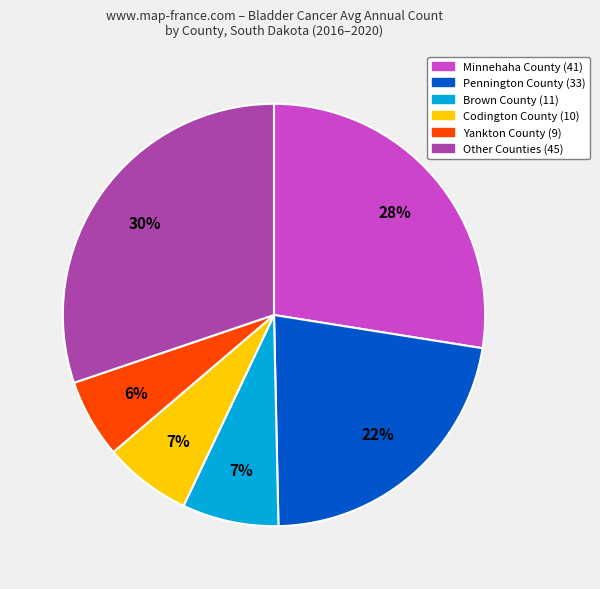

Is there a majority slice in this chart?

No